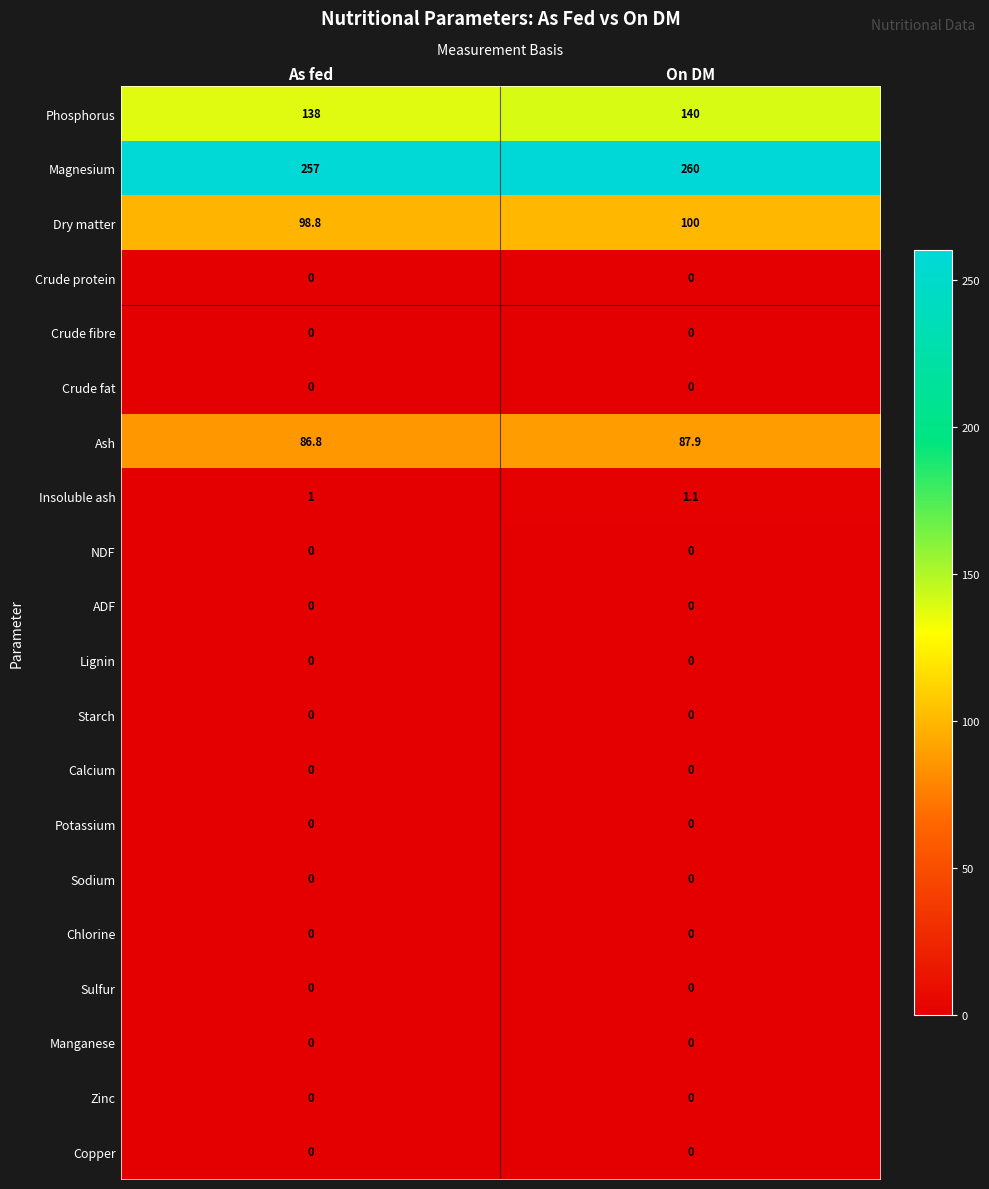

What is the maximum value shown in the chart?

260.0